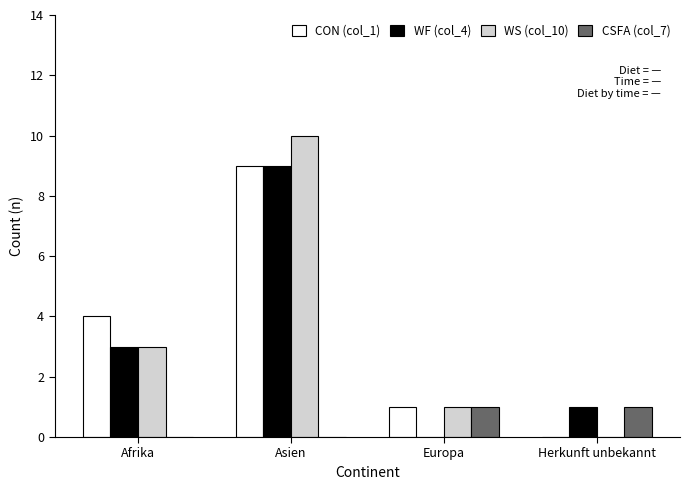

What is the total value across all series at Europa?

3